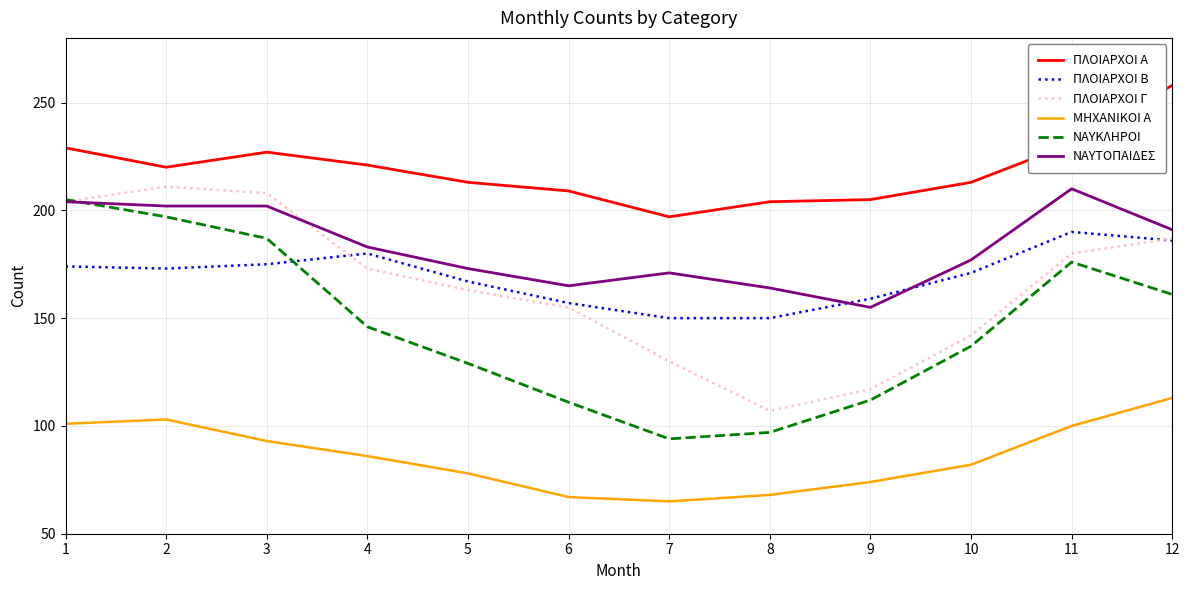

The value of ΝΑΥΤΟΠΑΙΔΕΣ at 12 is 191. True or false?

True